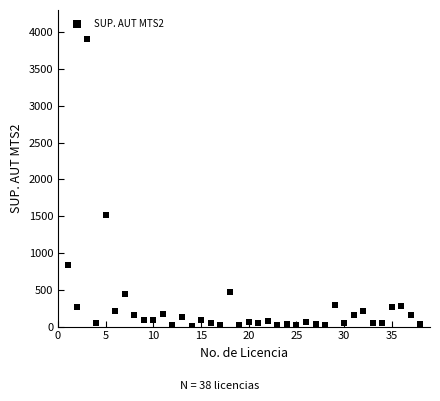

What is the range of X values (max minus min)?

37.0